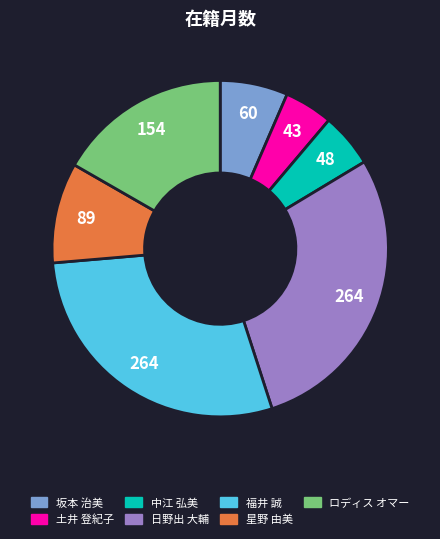

Count the number of slices in the pie.

7